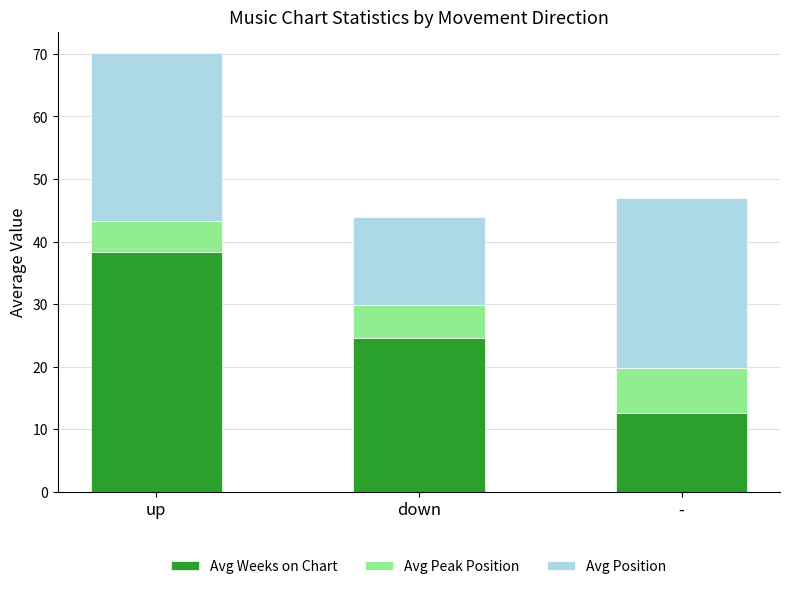

True or false: Avg Weeks on Chart has a value of 12.6 at -.

True